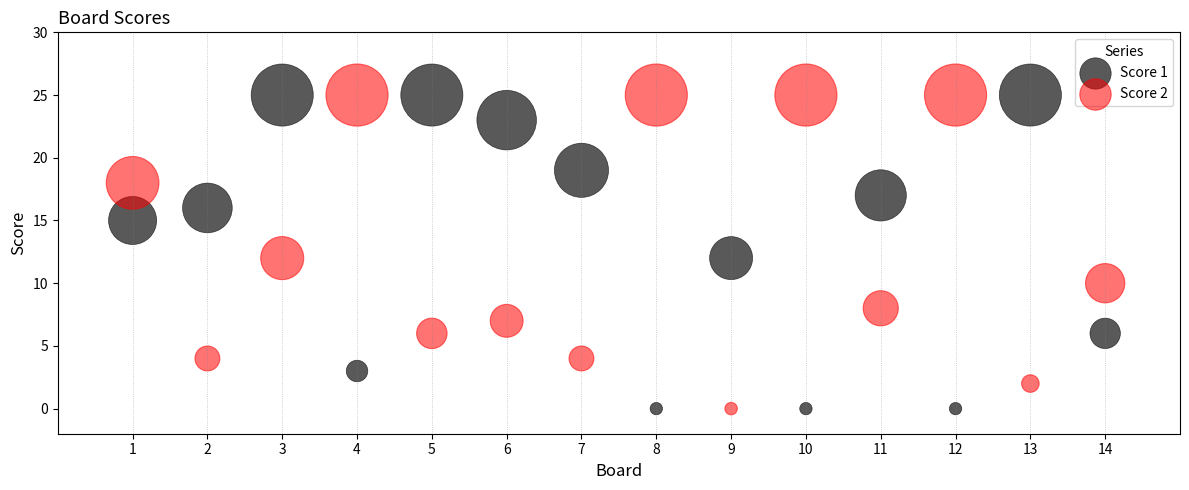

Across all data points, what is the range of Y values (max minus min)?

25